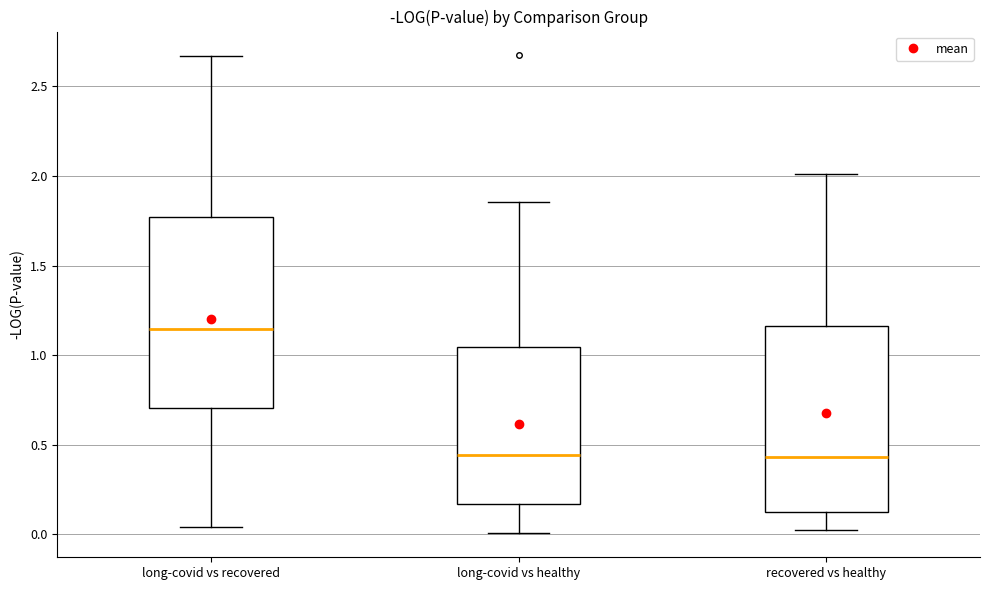

Which box has the highest median line?

long-covid vs recovered